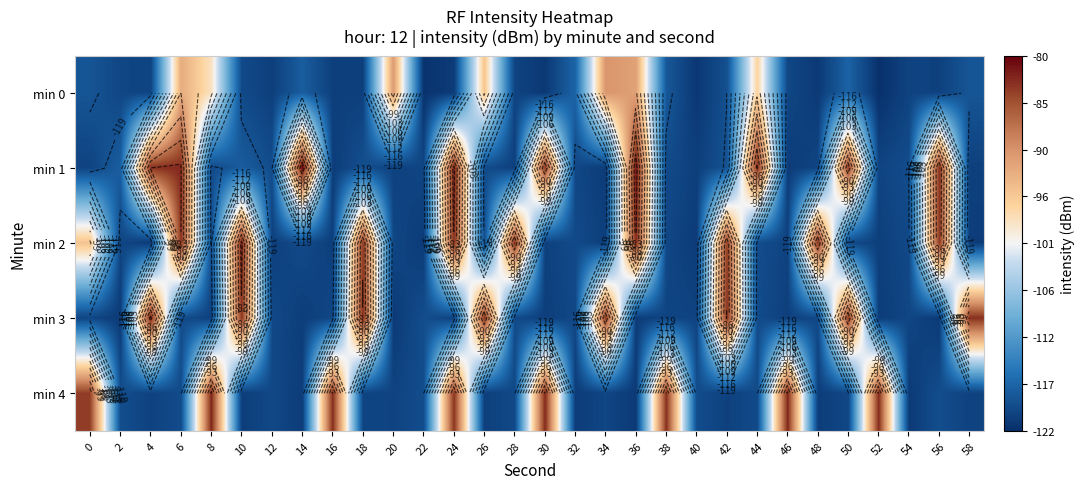

What is the approximate value of min 0 at 4?

-120.0